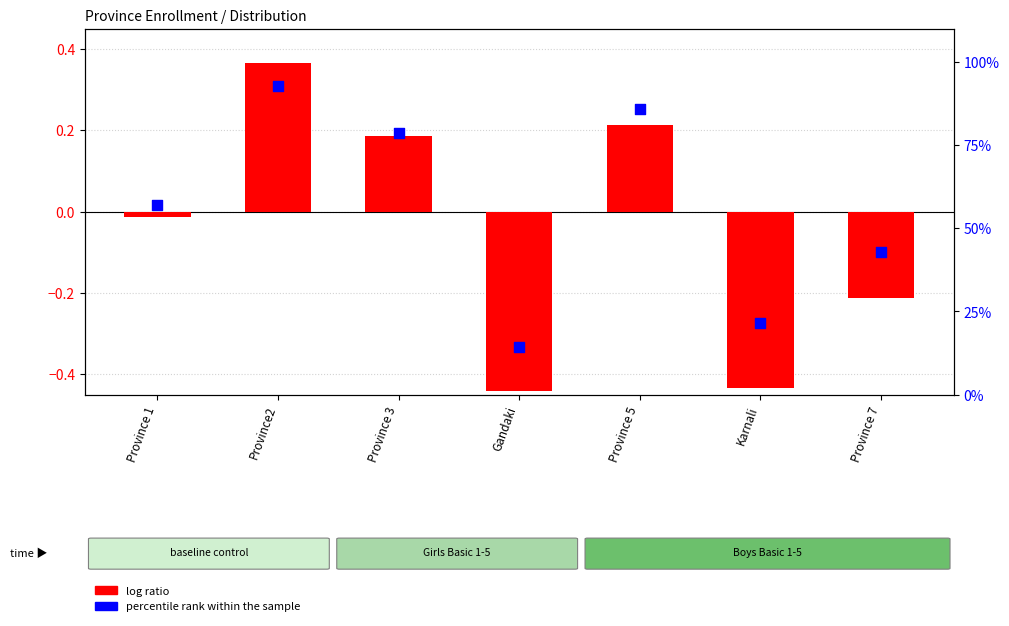

At how many categories does at least one series exceed 76?

3